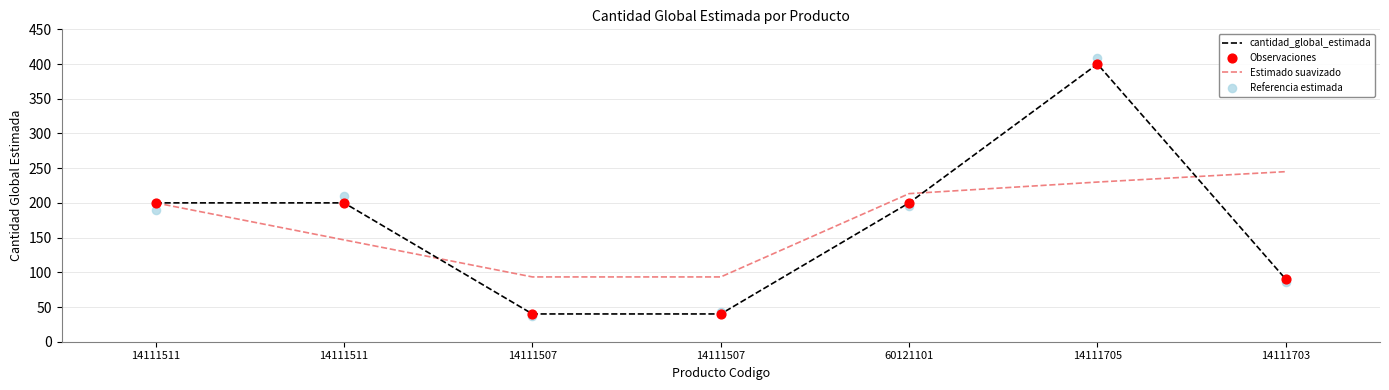

At how many categories does at least one series exceed 189?

5